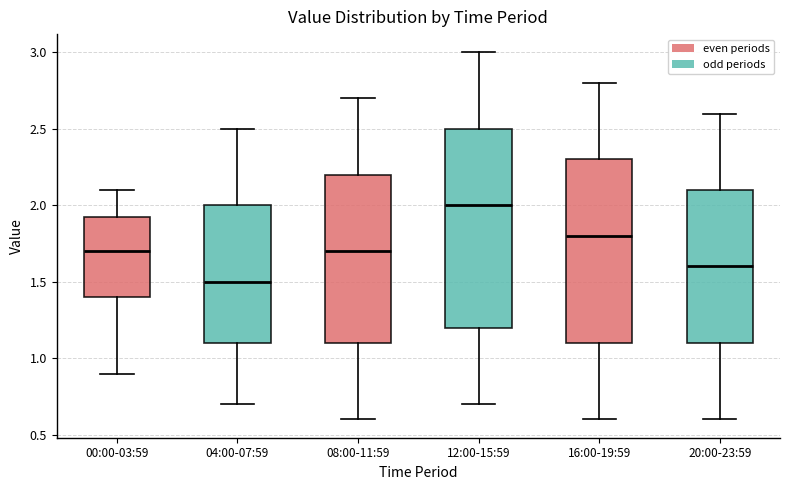

Reading left to right, transcribe this box plot: for each box, give where its median line is, the range the box spans, and where its two whiskers end, as read against the y-axis. The values are not printed on the chart, so give them approximately, as read against the axis.

00:00-03:59: median 1.70, box 1.40 to 1.95, whiskers 0.90 to 2.10
04:00-07:59: median 1.50, box 1.10 to 2.00, whiskers 0.70 to 2.50
08:00-11:59: median 1.70, box 1.10 to 2.20, whiskers 0.60 to 2.70
12:00-15:59: median 2.00, box 1.20 to 2.50, whiskers 0.70 to 3.00
16:00-19:59: median 1.80, box 1.10 to 2.30, whiskers 0.60 to 2.80
20:00-23:59: median 1.60, box 1.10 to 2.10, whiskers 0.60 to 2.60